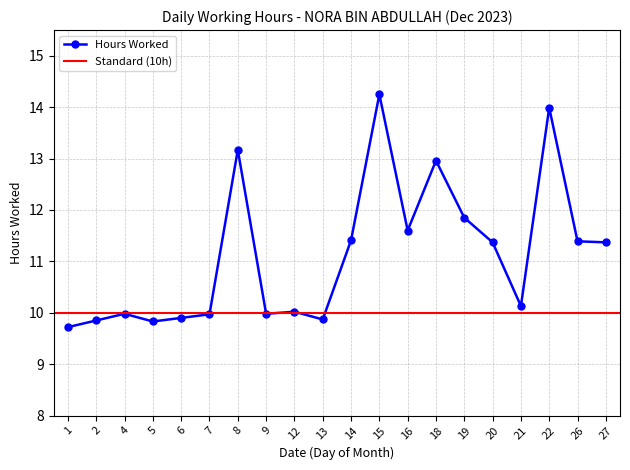

Reading left to right, what are all the values shown in this chart?

1=9.7	2=9.8	4=10.0	5=9.8	6=9.9	7=10.0	8=13.2	9=10.0	12=10.0	13=9.9	14=11.4	15=14.2	16=11.6	18=13.0	19=11.8	20=11.4	21=10.1	22=14.0	26=11.4	27=11.4